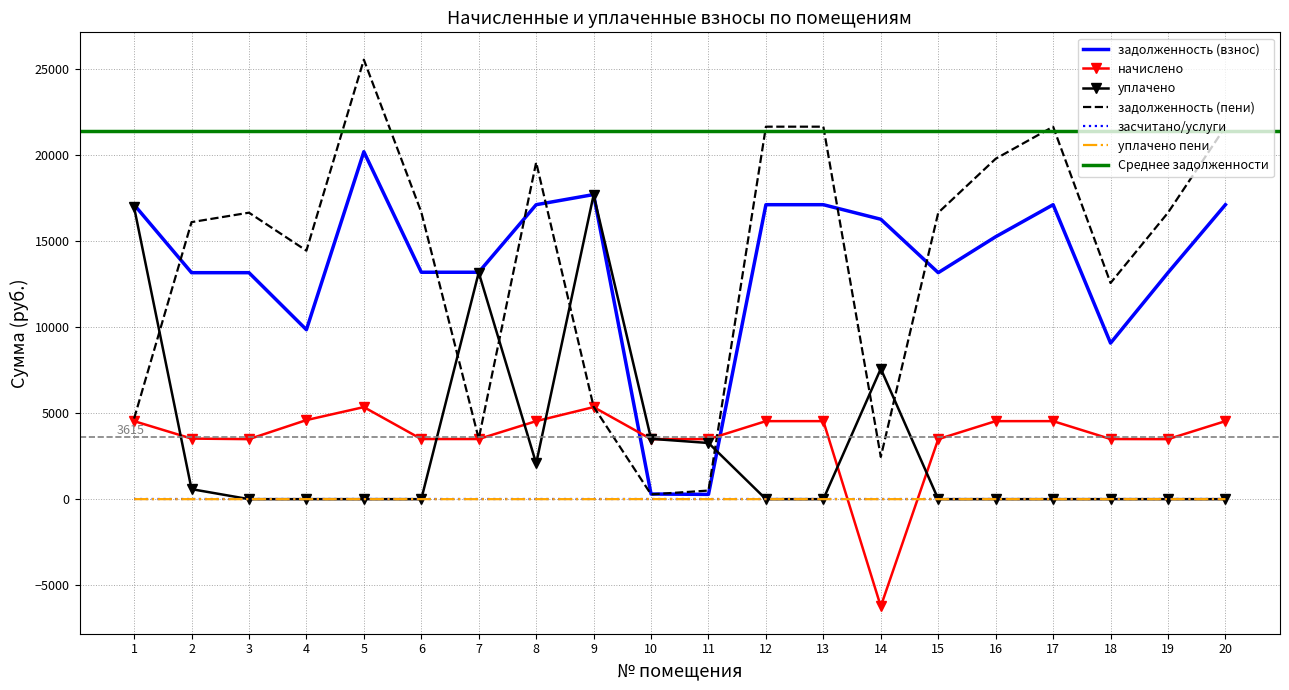

What is the total value across all series at 1?

43333.7